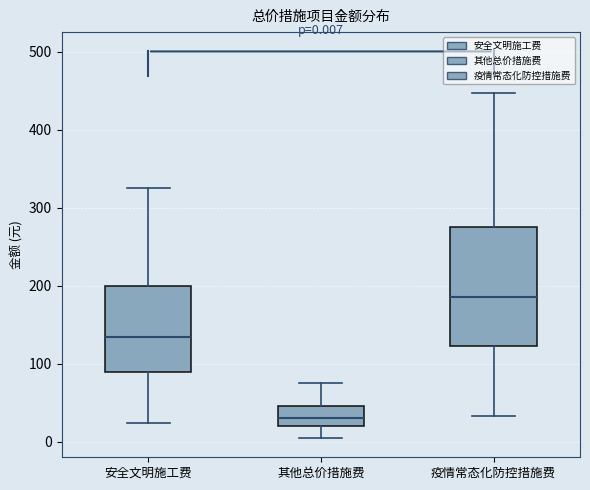

Comparing the boxes themselves (not the whiskers), which one is the tallest?

疫情常态化防控措施费